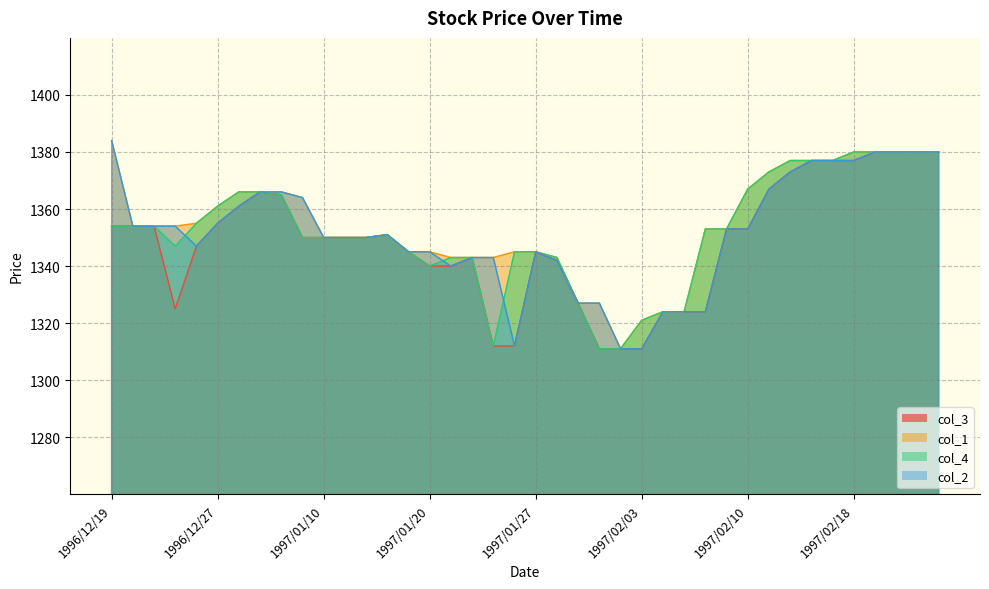

At which label is col_3 closest to 1345?

1997/01/17